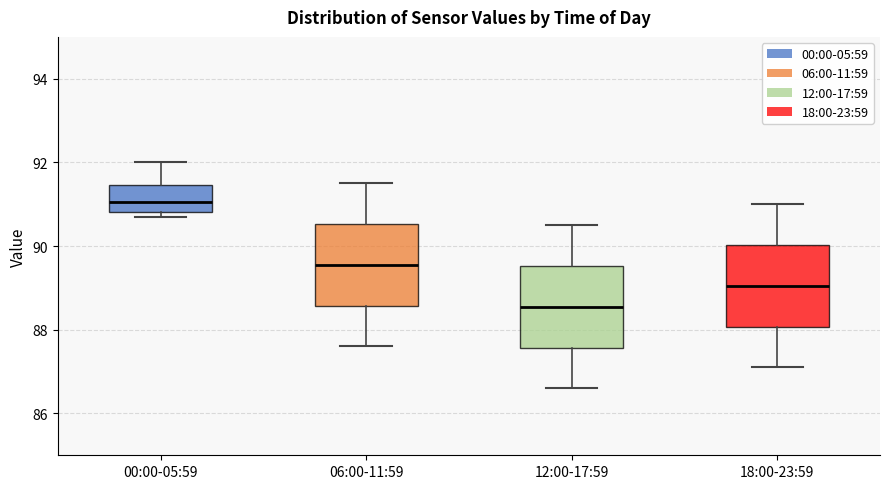

Reading left to right, read every box against the y-axis: the position of its median line, the range the box covers, and the ends of its whiskers. The values are not printed on the chart, so give them approximately, as read against the axis.

00:00-05:59: median 91.0, box 90.8 to 91.4, whiskers 90.8 (just below the box's lower edge) to 92.0
06:00-11:59: median 89.6, box 88.6 to 90.6, whiskers 87.6 to 91.6
12:00-17:59: median 88.6, box 87.6 to 89.6, whiskers 86.6 to 90.6
18:00-23:59: median 89.0, box 88.0 to 90.0, whiskers 87.2 to 91.0